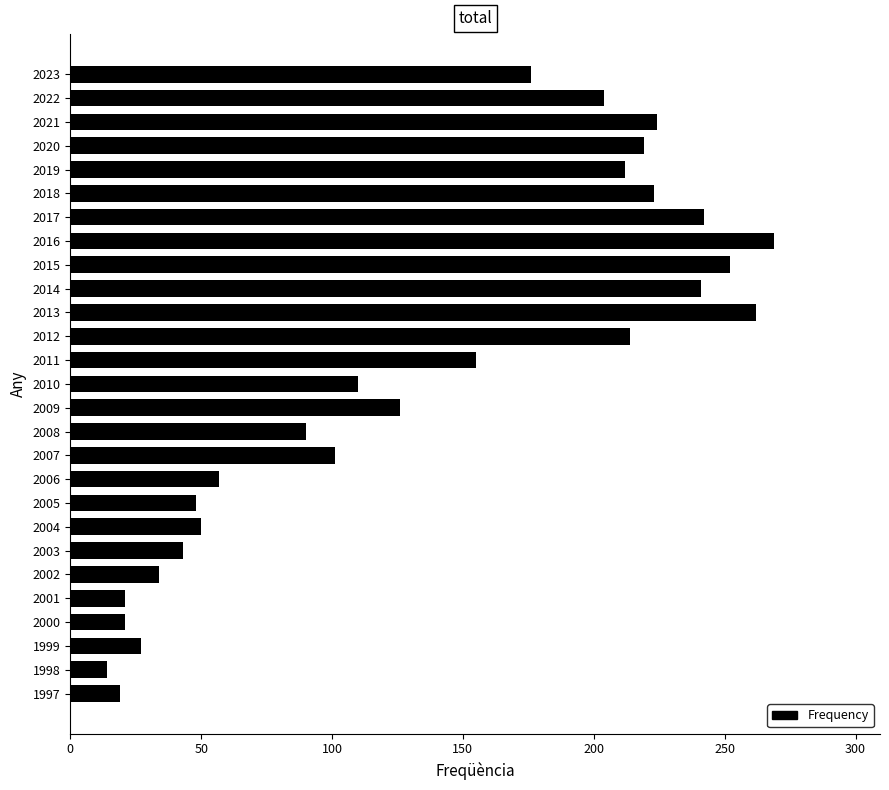

Between 2011 and 2005, which is larger?

2011